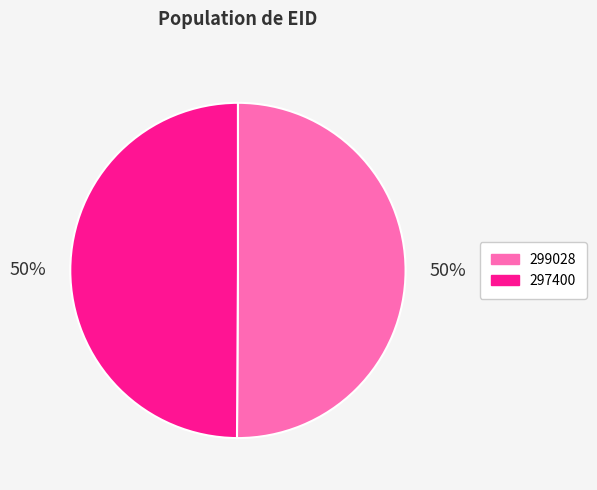

Approximately how many times larger is the value at 299028 compared to 297400?

1.0